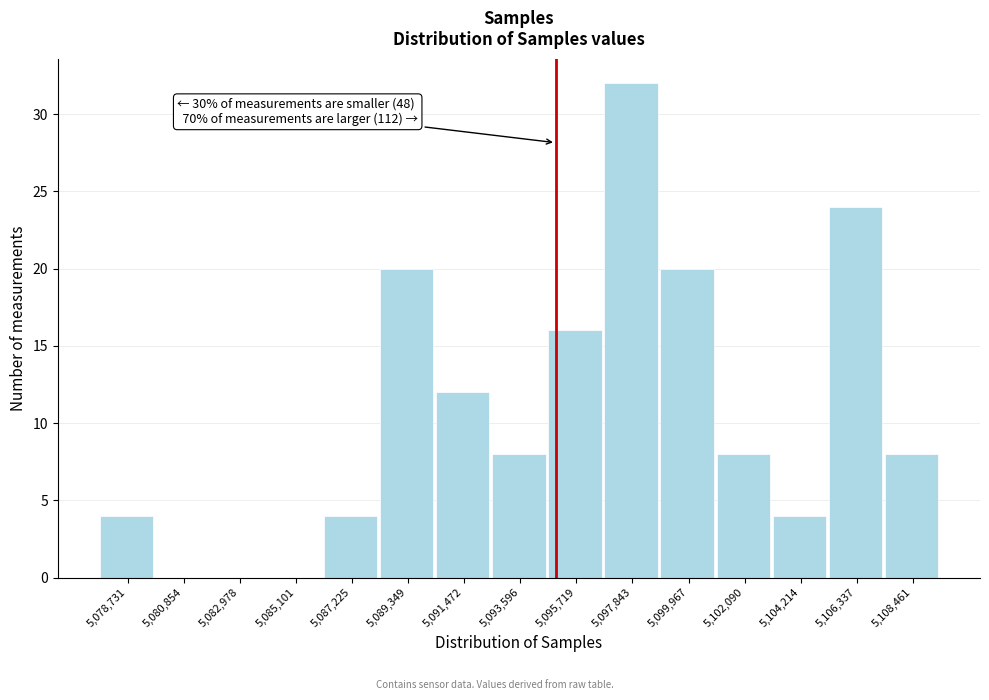

Reading right to left, what are all the values shown in this chart?

5,108,461=8	5,106,337=24	5,104,214=4	5,102,090=8	5,099,967=20	5,097,843=32	5,095,719=16	5,093,596=8	5,091,472=12	5,089,349=20	5,087,225=4	5,085,101=0	5,082,978=0	5,080,854=0	5,078,731=4